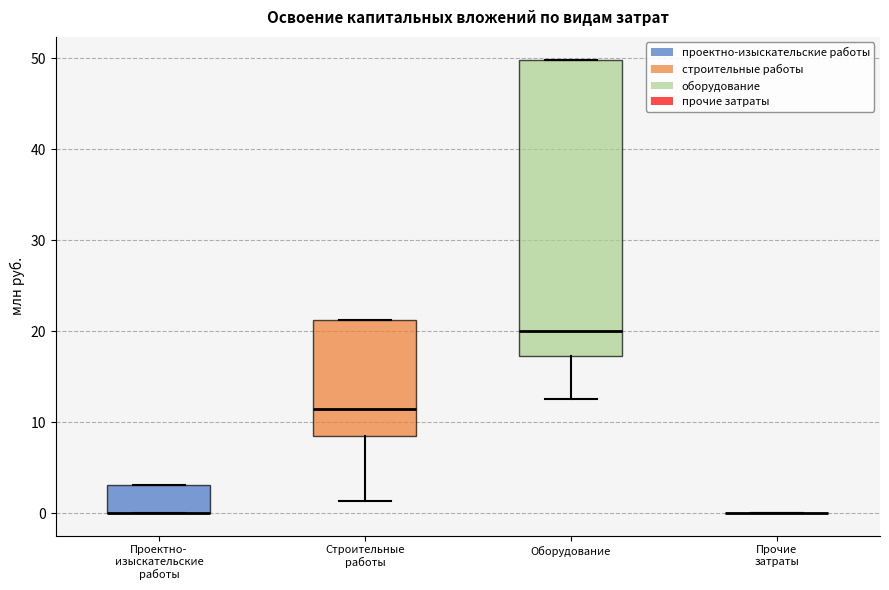

Where is the lower edge of the box for Строительные работы on the y-axis? The values are not printed on the chart, so give them approximately, as read against the axis.

8